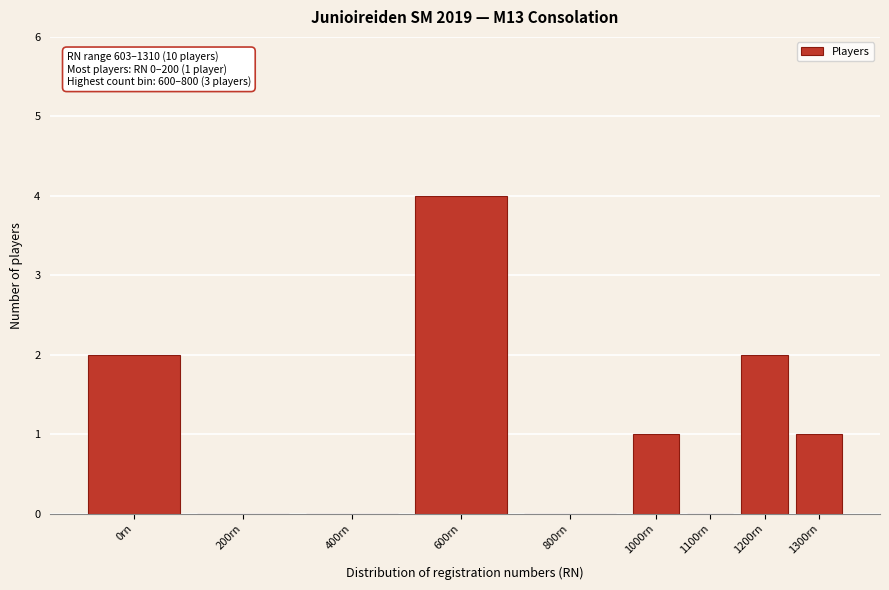

Reading right to left, transcribe all the data shown in this chart.

1300rn=1	1200rn=2	1100rn=0	1000rn=1	800rn=0	600rn=4	400rn=0	200rn=0	0rn=2